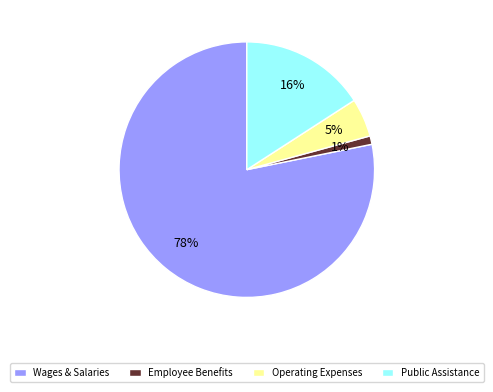

Which slice is the largest?

Wages & Salaries